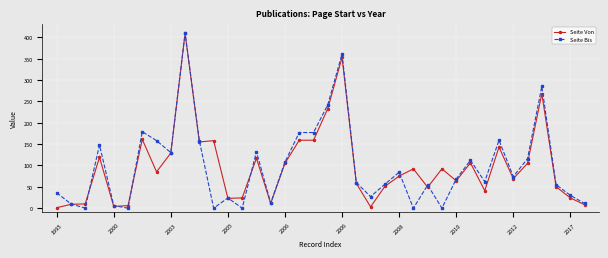

True or false: Seite Von has more than 2 interior local peaks.

True